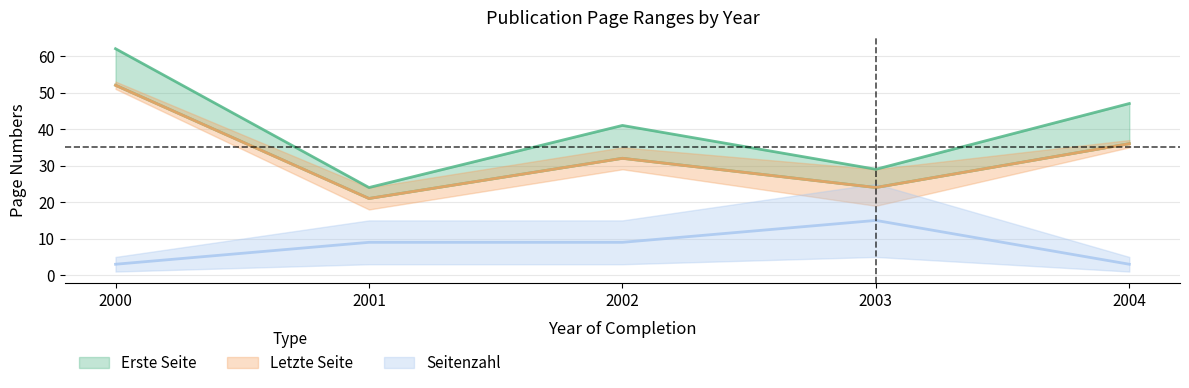

What is the average value of the Seitenzahl series?

8